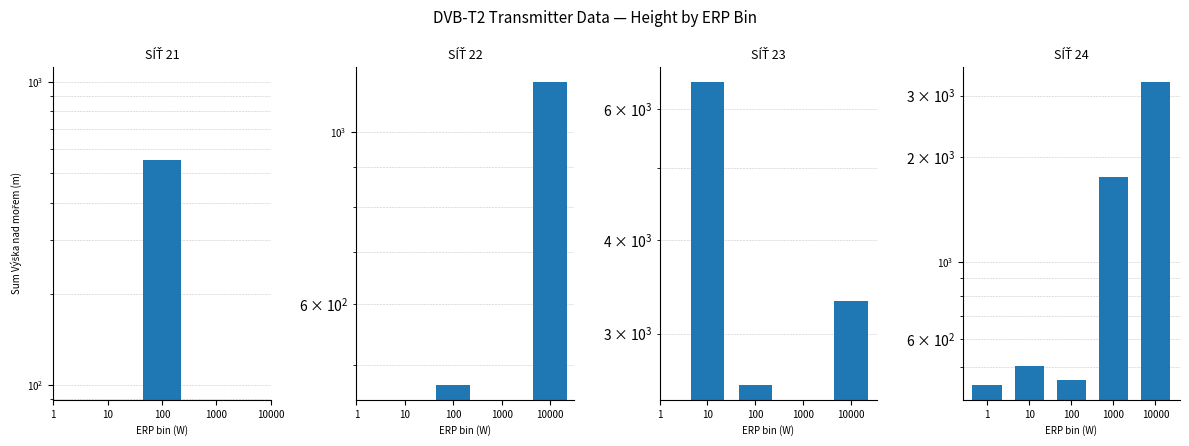

What is the greatest value displayed?

6514.0